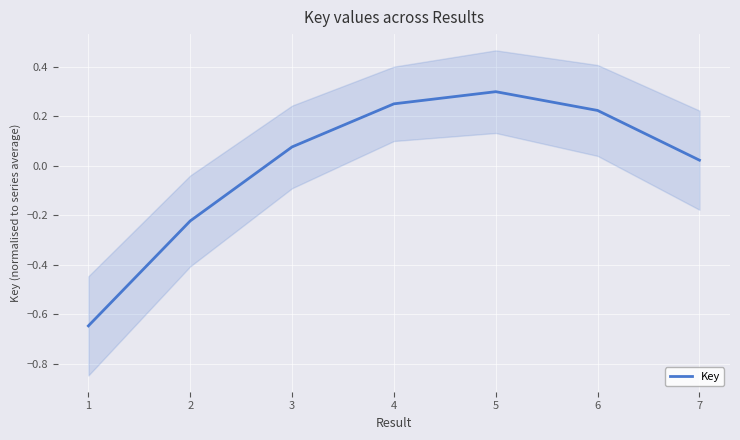

The value at 2 is -0.4. True or false?

False